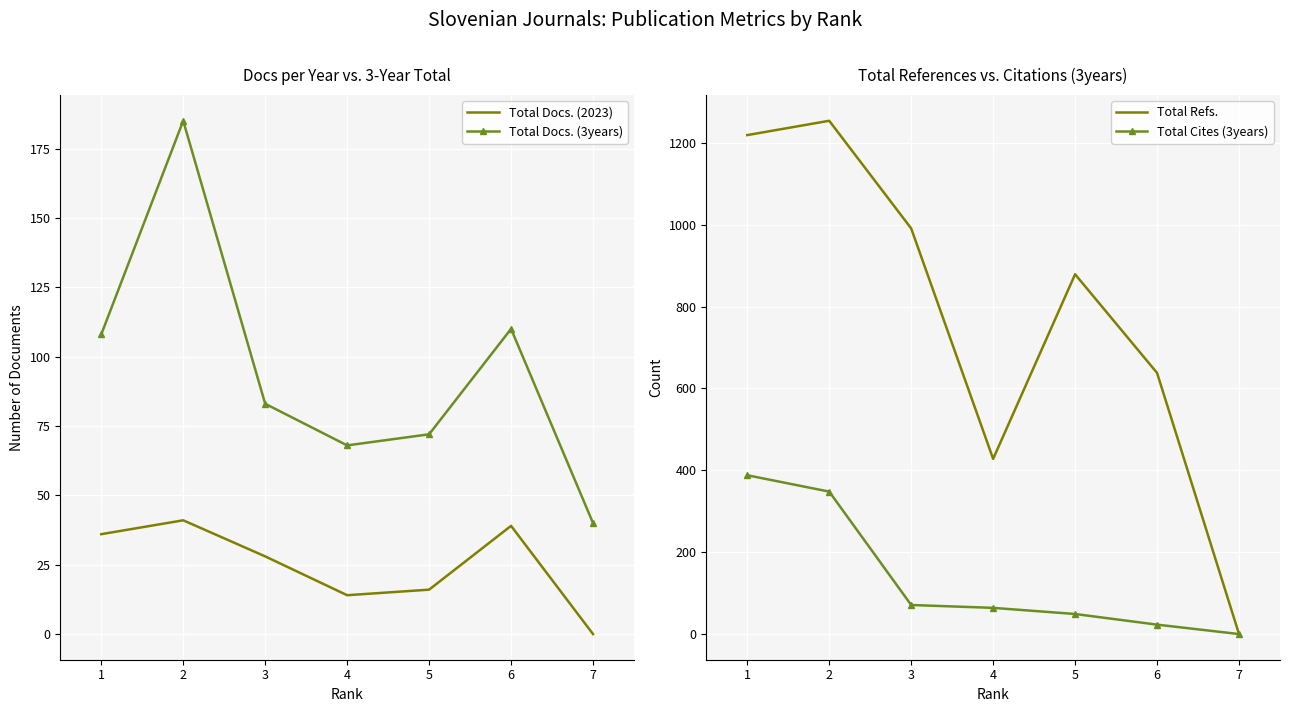

True or false: Total Docs. (3years) has a value of 59 at 6.

False